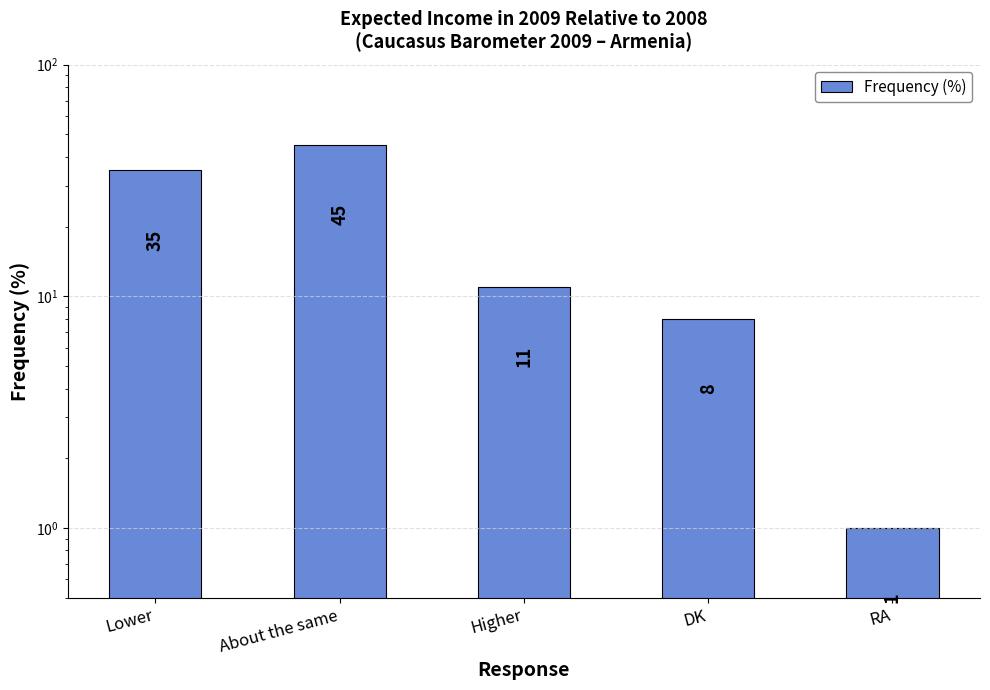

What is the sum of all values?

100